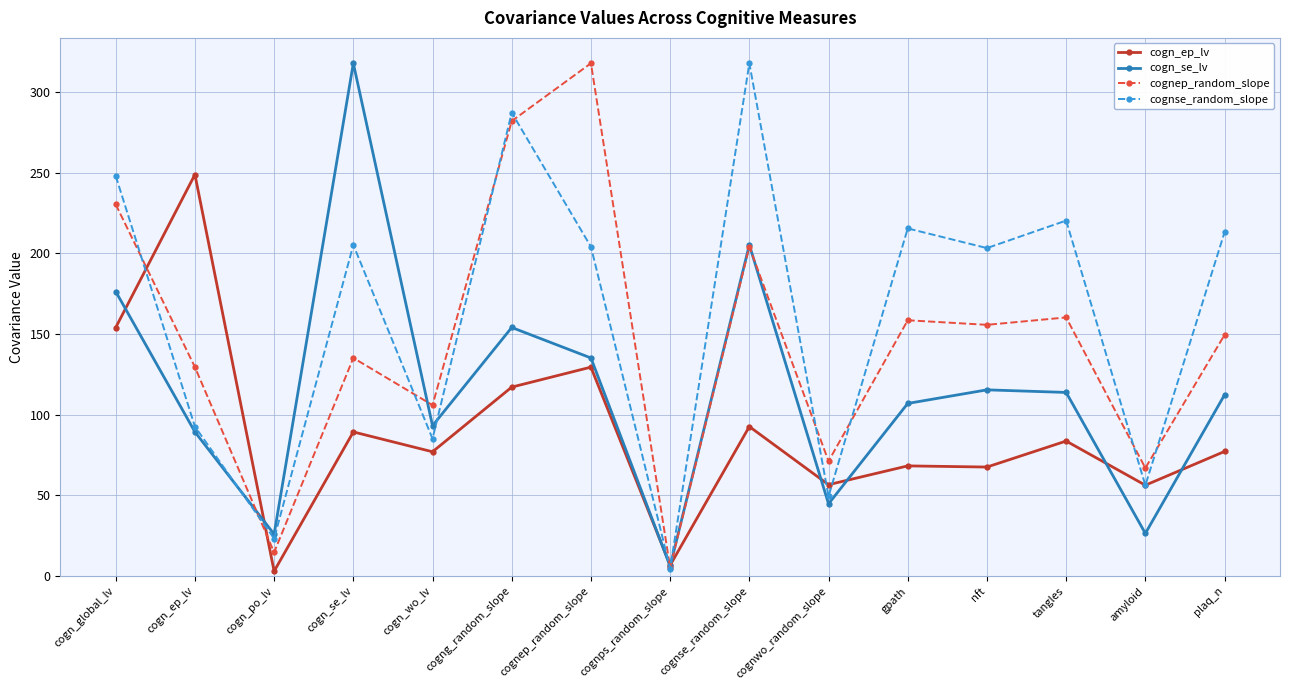

Is it true that cogn_ep_lv equals 56.3 at amyloid?

True